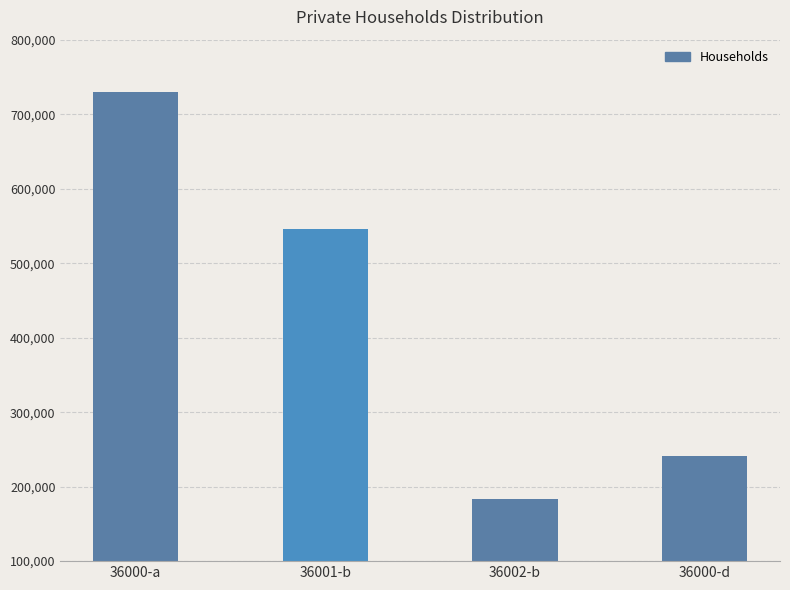

Does the chart contain any negative values?

No